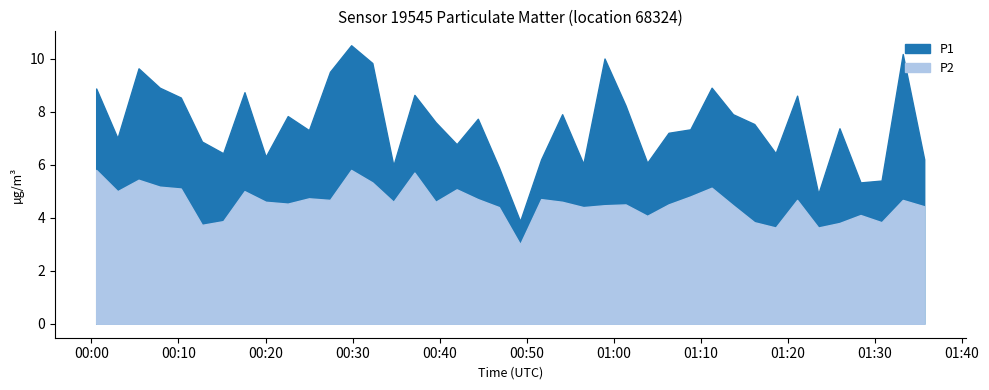

Rank the series at 24 from lowest to highest value.

P2, P1